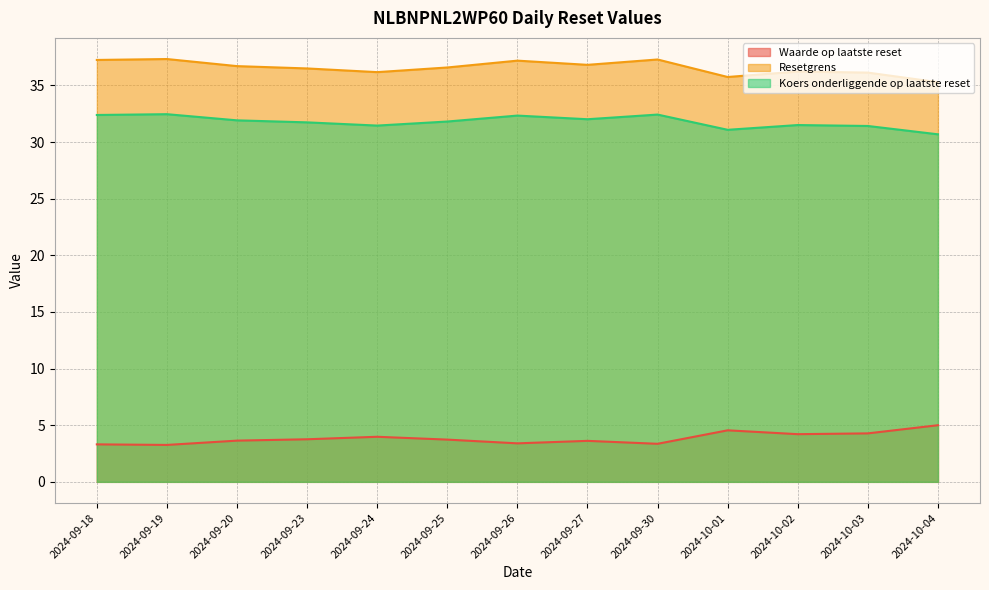

What is the difference between the highest and lowest values at 2024-10-03?

31.9